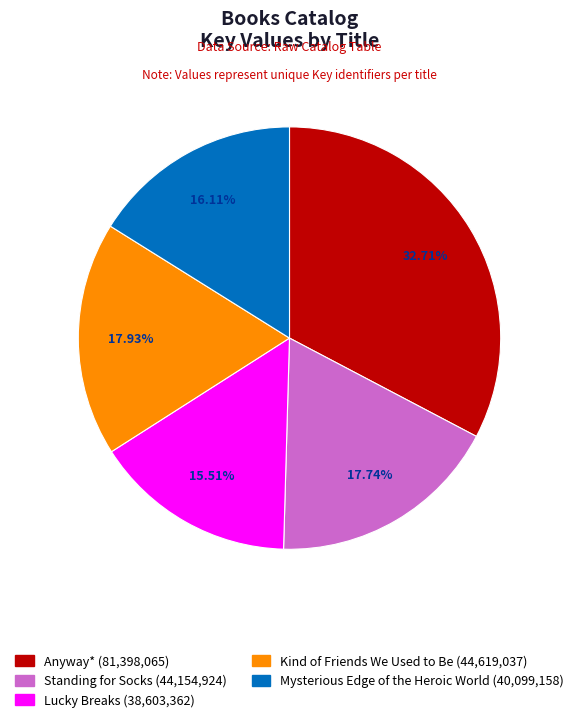

Is Kind of Friends We Used to Be the majority of the pie?

No